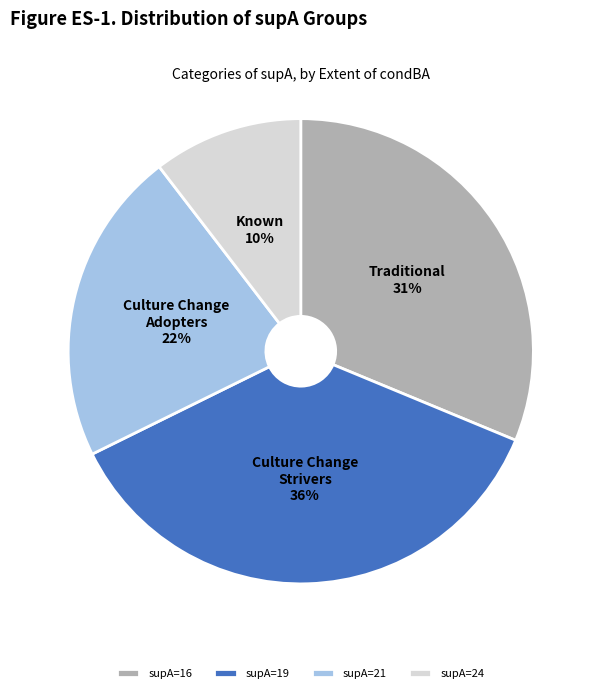

To the nearest percent, what is the difference between the largest and smallest slice percentages?

26%